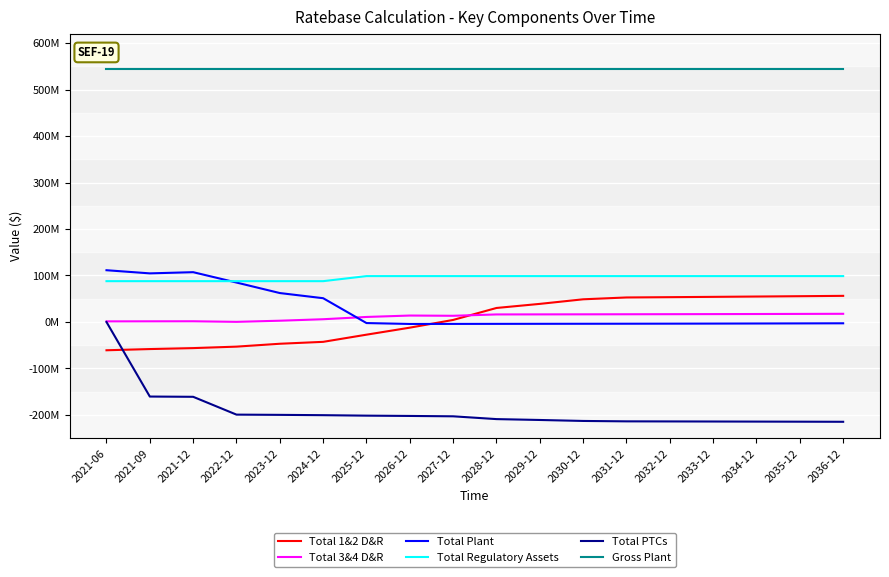

What are all the series names shown in the legend?

Total 1&2 D&R, Total 3&4 D&R, Total Plant, Total Regulatory Assets, Total PTCs, Gross Plant